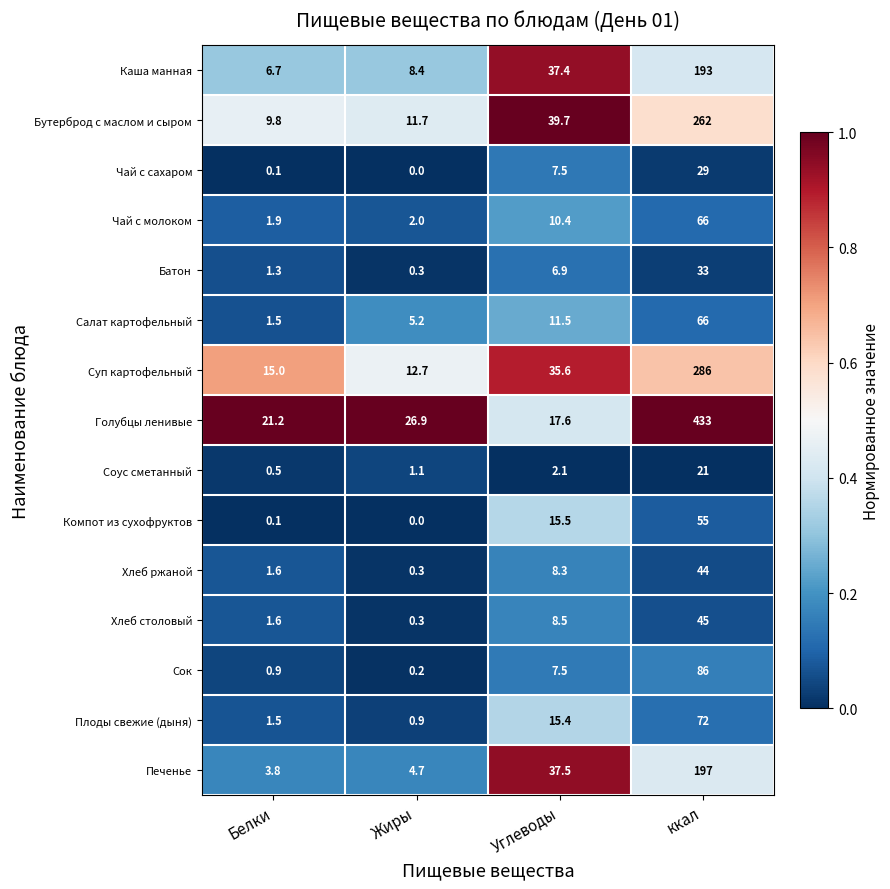

What is the difference between the Бутерброд с маслом и сыром values at Углеводы and ккал?

222.3